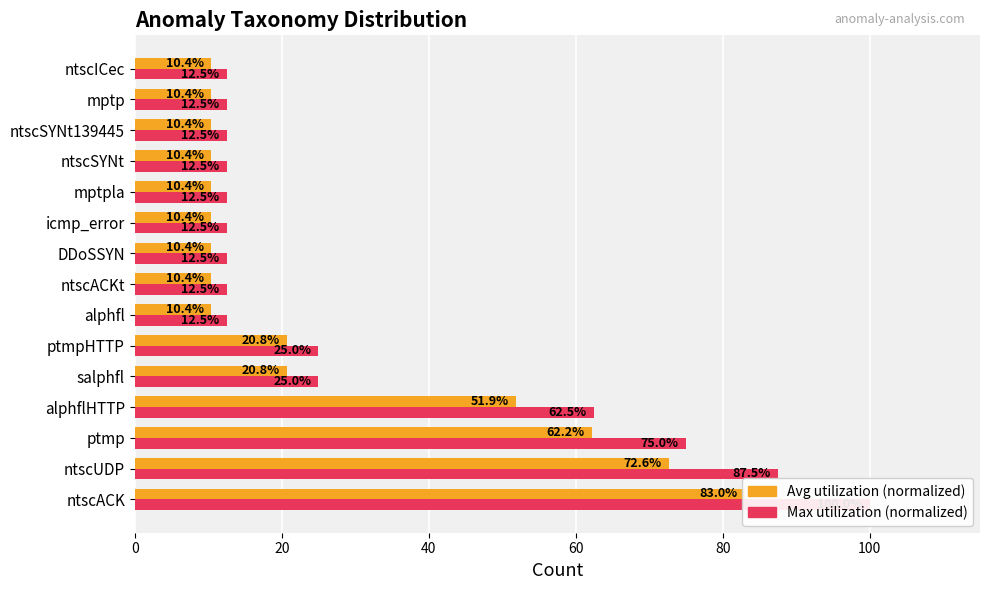

What is the value of the Count (normalized avg) bar at the 2nd from the left?

72.6